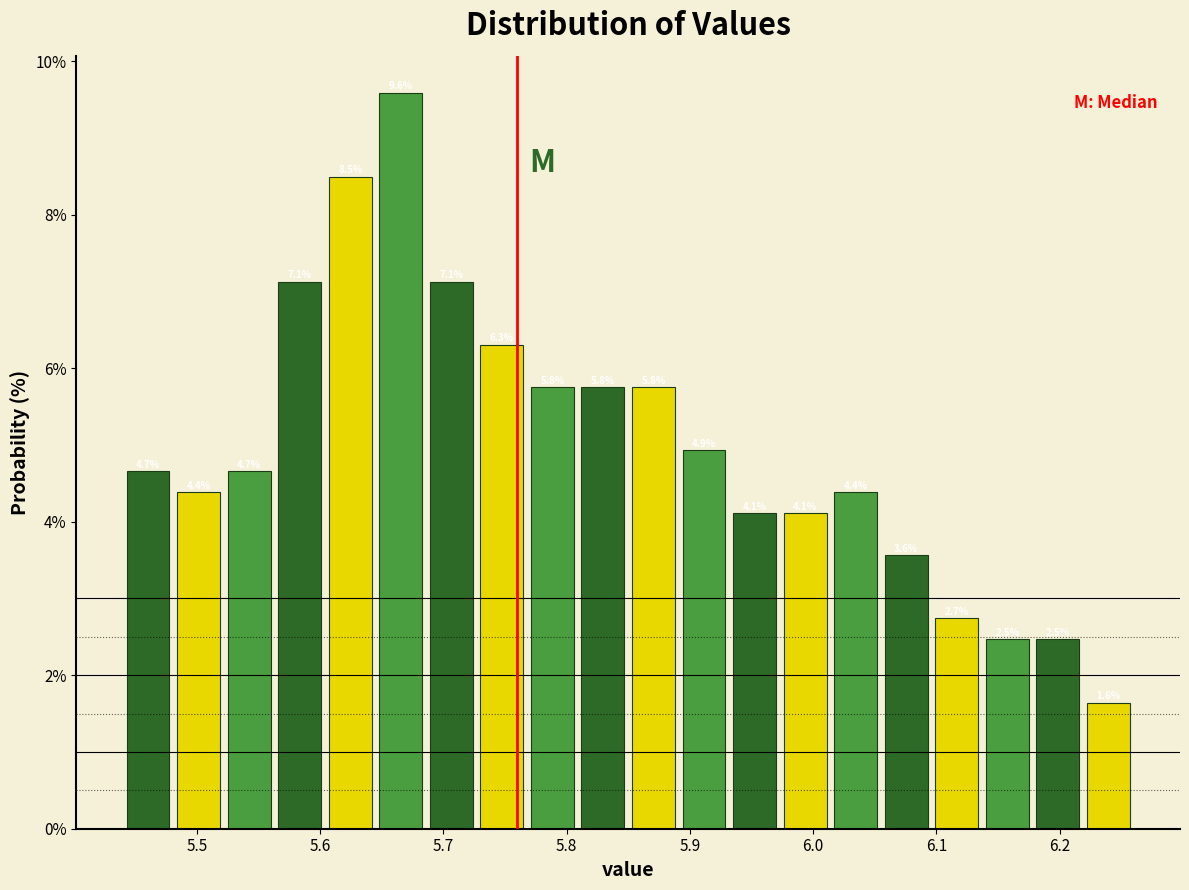

Reading left to right, transcribe this chart: for each bar, give the range it covers on the x-axis and its height. The bar edges are not printed on the chart, so give them approximately, as read against the axis.

5.440 to 5.481: 4.7
5.481 to 5.522: 4.4
5.522 to 5.563: 4.7
5.563 to 5.604: 7.1
5.604 to 5.645: 8.5
5.645 to 5.686: 9.6
5.686 to 5.727: 7.1
5.727 to 5.768: 6.3
5.768 to 5.809: 5.8
5.809 to 5.850: 5.8
5.850 to 5.891: 5.8
5.891 to 5.932: 4.9
5.932 to 5.973: 4.1
5.973 to 6.014: 4.1
6.014 to 6.055: 4.4
6.055 to 6.096: 3.6
6.096 to 6.137: 2.7
6.137 to 6.178: 2.5
6.178 to 6.219: 2.5
6.219 to 6.260: 1.6